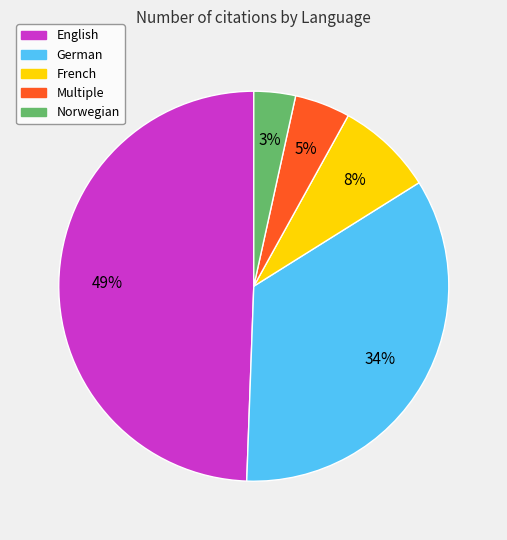

To the nearest percent, what is the difference between the largest and smallest slice percentages?

46%